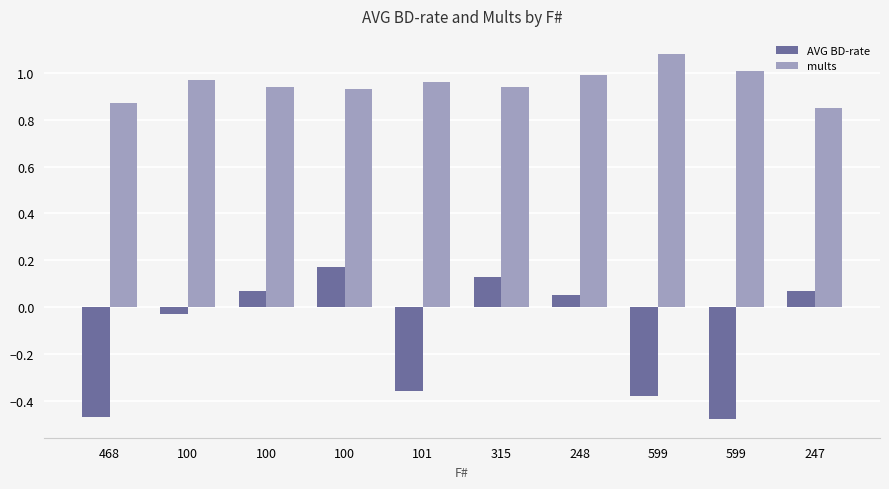

What are all the series names shown in the legend?

AVG BD-rate, mults